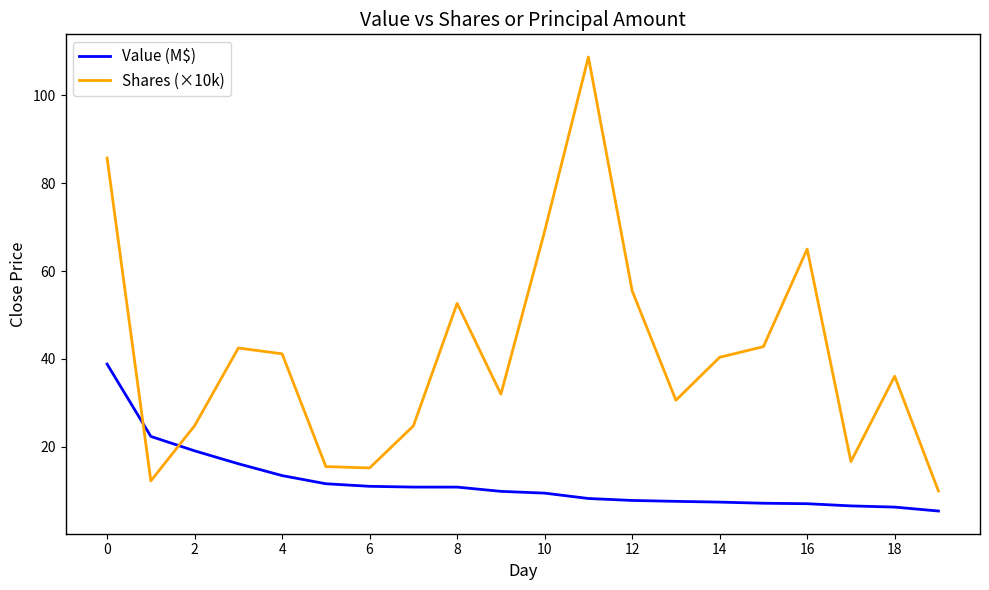

Which series ends up on top after the final intersection of Value (M$) and Shares (×10k)?

Shares (×10k)